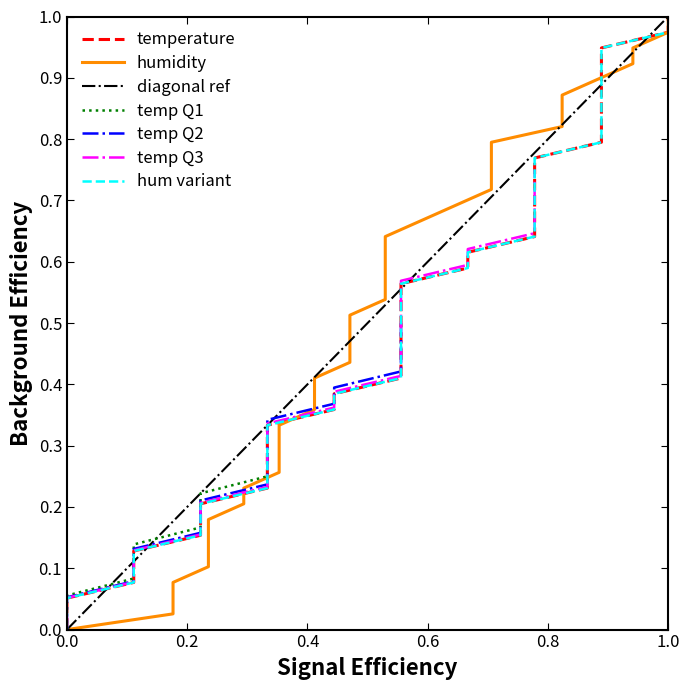

The chart shows a value of 0.6 at 1.0. True or false?

False